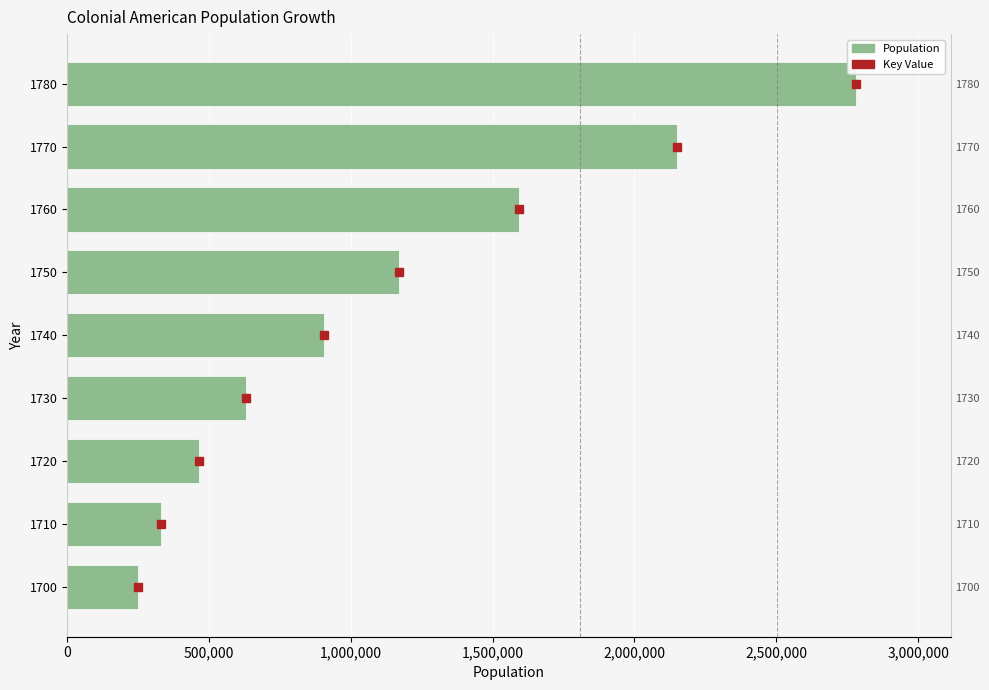

How many values are below 905600?

4